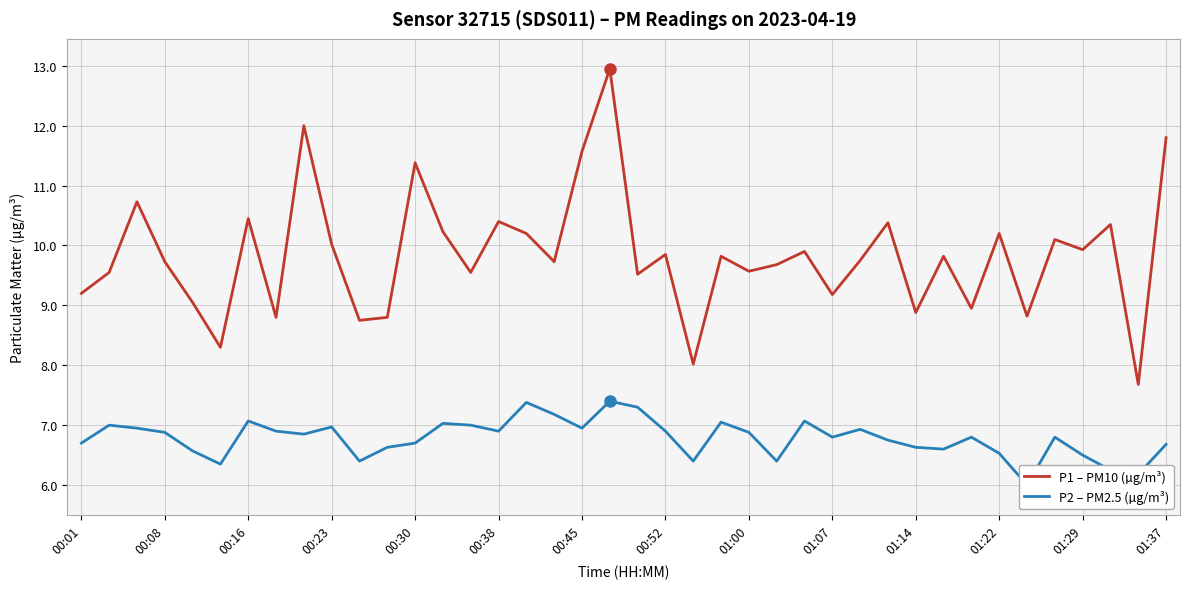

What is the difference between the maximum and minimum values in the P2 – PM2.5 (µg/m³) series?

1.4